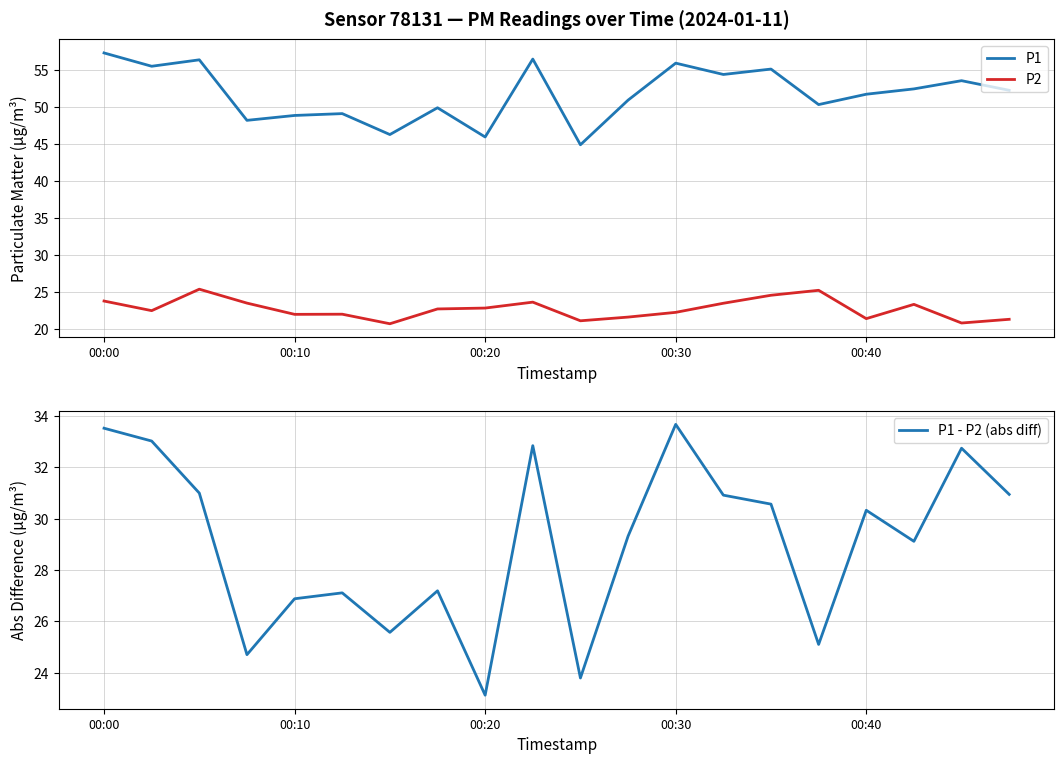

What is the total value across all series at 5?

98.3